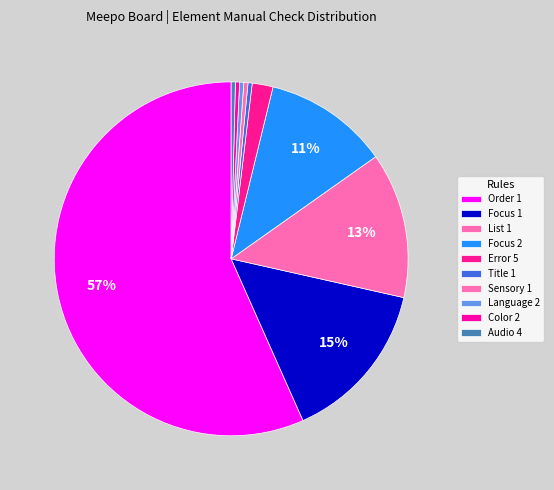

True or false: Error 5 accounts for 2% of the total.

True